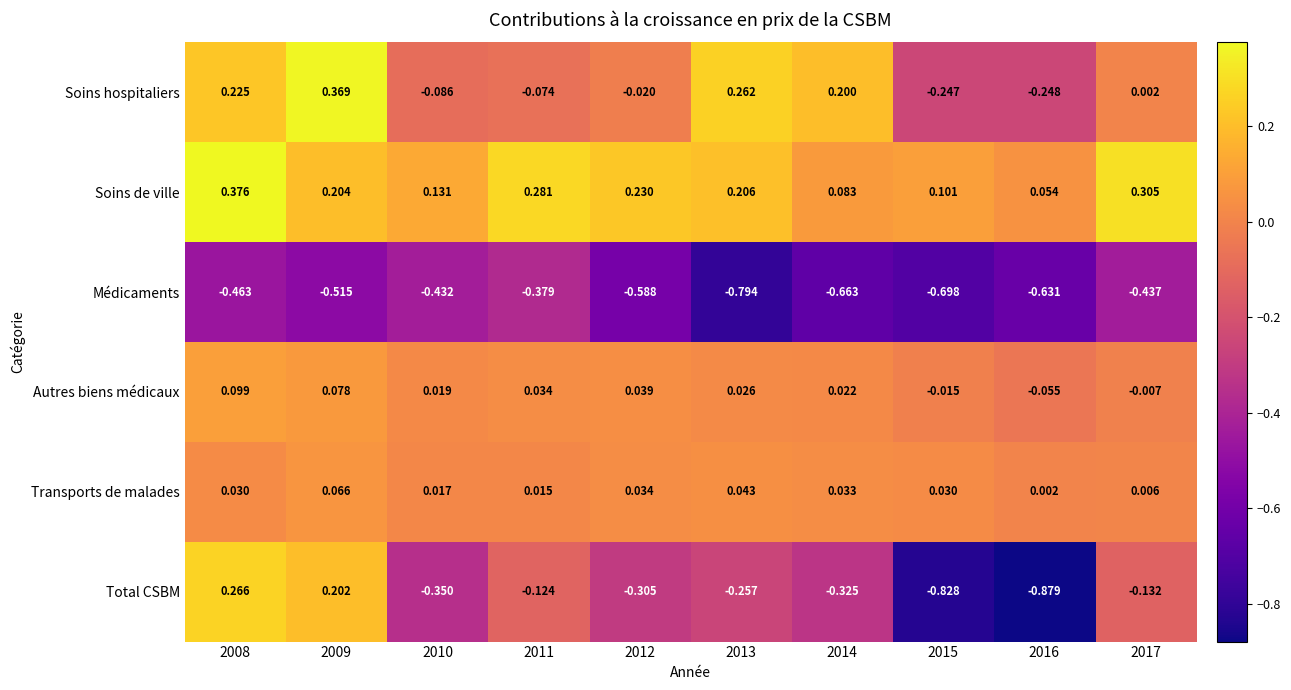

Which series has the largest range (max minus min)?

Total CSBM